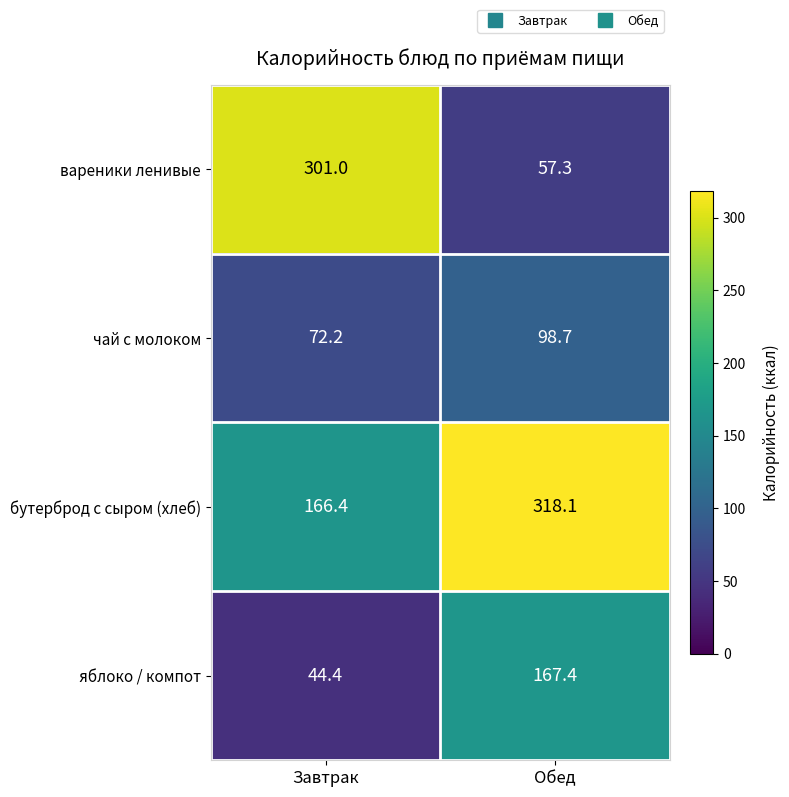

Is the value of бутерброд с сыром (хлеб) at Завтрак greater than the value of яблоко / компот at Обед?

No